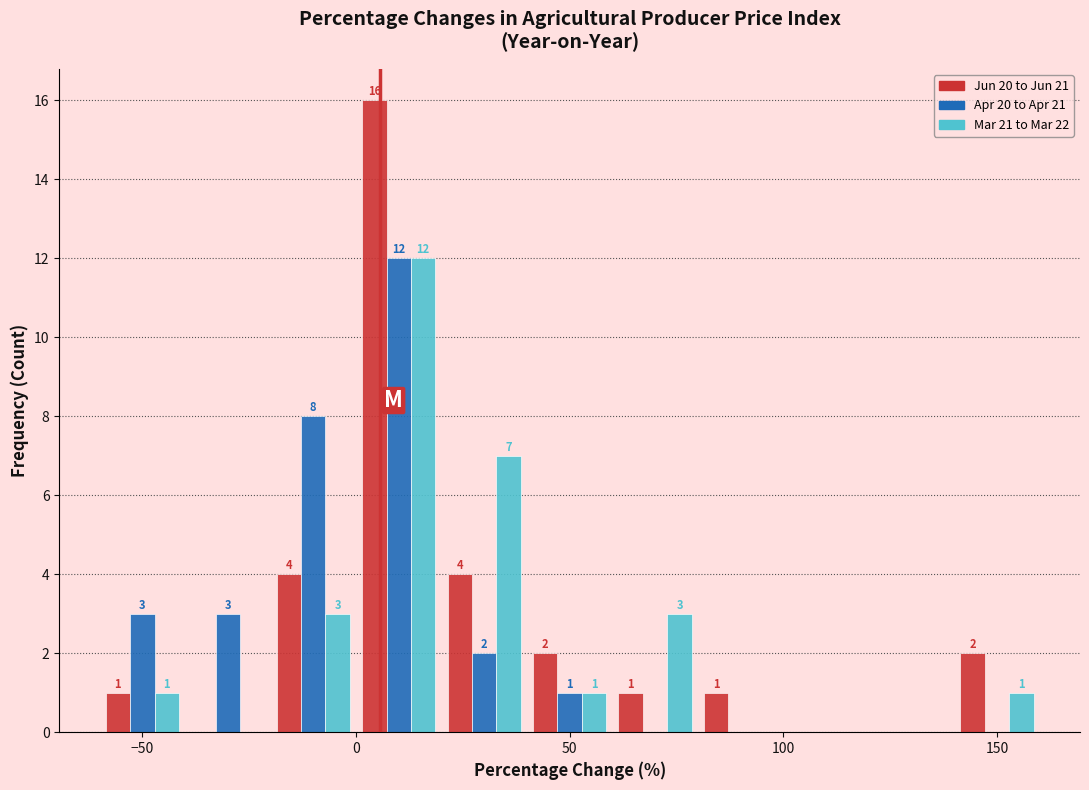

In the Apr 20 to Apr 21 series, which range on the x-axis has the tallest bar?

0 to 20